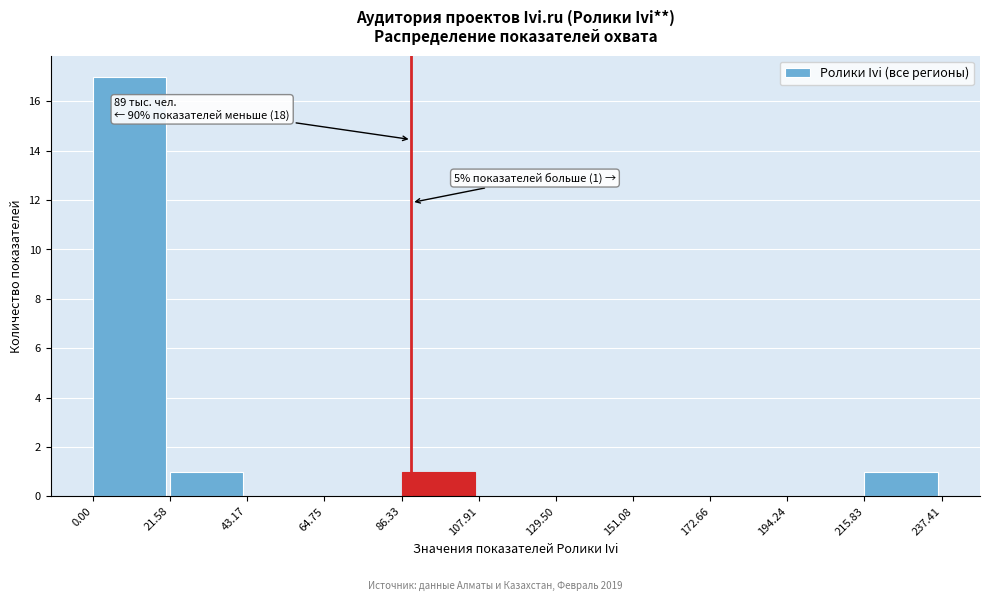

Which range on the x-axis has the tallest bar?

0.00 to 21.58